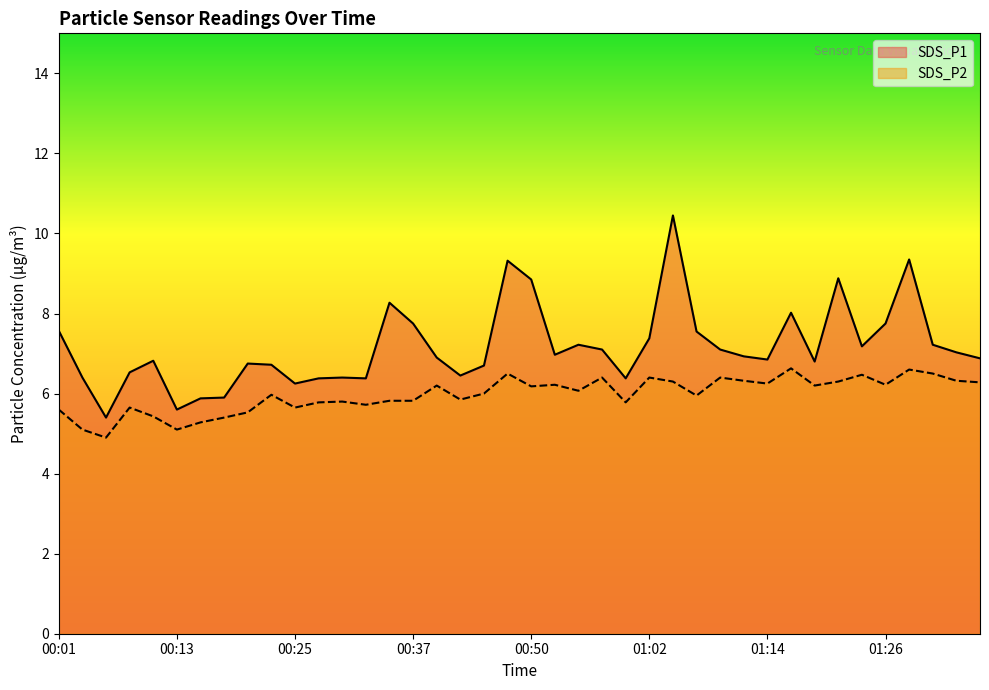

Reading left to right, list all the values displayed in this chart.

SDS_P1: 7.6	6.4	5.4	6.5	6.8	5.6	5.9	5.9	6.8	6.7	6.2	6.4	6.4	6.4	8.3	7.8	6.9	6.5	6.7	9.3	8.8	7.0	7.2	7.1	6.4	7.4	10.4	7.5	7.1	6.9	6.8	8.0	6.8	8.9	7.2	7.8	9.3	7.2	7.0	6.9
SDS_P2: 5.6	5.1	4.9	5.7	5.4	5.1	5.3	5.4	5.5	6.0	5.7	5.8	5.8	5.7	5.8	5.8	6.2	5.8	6.0	6.5	6.2	6.2	6.1	6.4	5.8	6.4	6.3	6.0	6.4	6.3	6.2	6.6	6.2	6.3	6.5	6.2	6.6	6.5	6.3	6.3